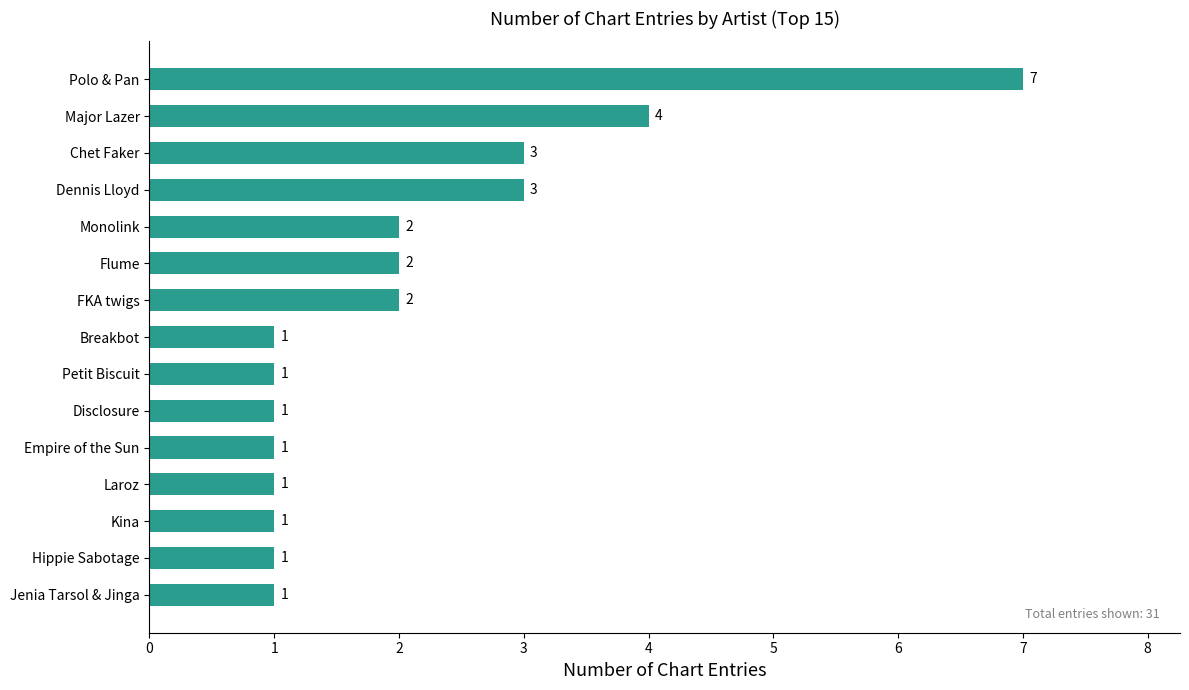

How many values are between 1 and 3?

13